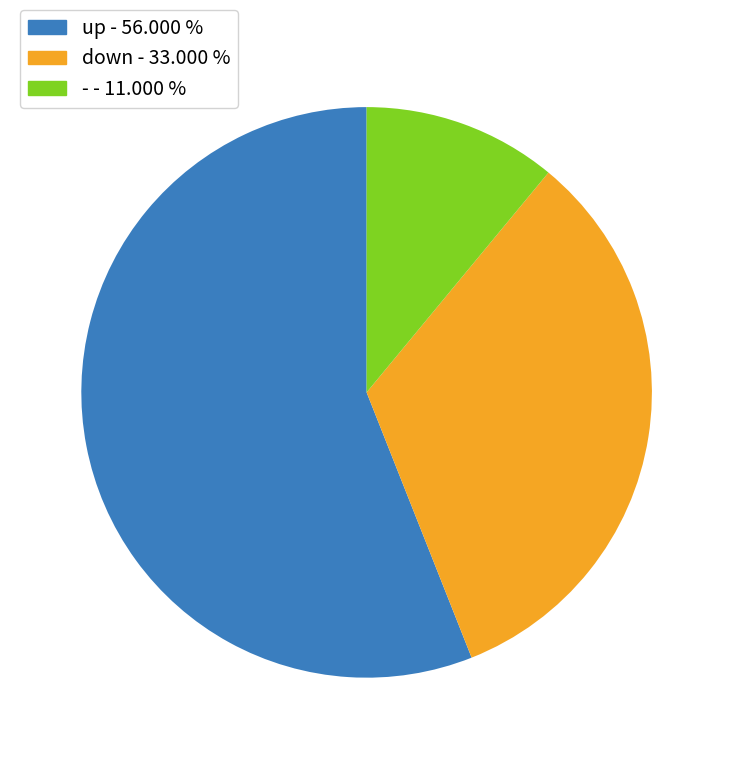

Approximately how many times larger is the value at up compared to -?

5.1